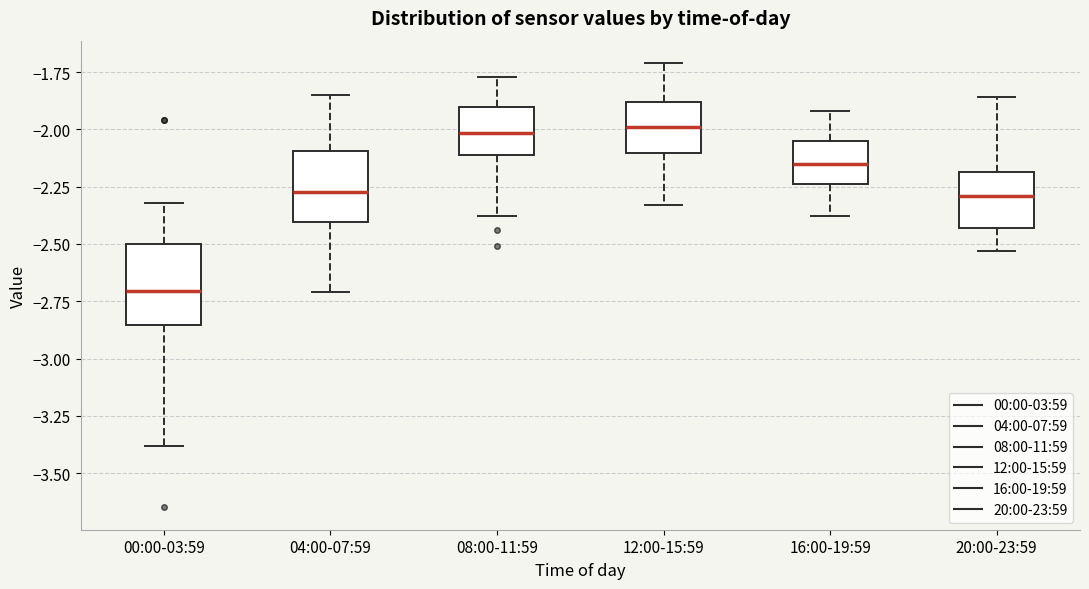

Reading left to right, transcribe this box plot: for each box, give where its median line is, the range the box spans, and where its two whiskers end, as read against the y-axis. The values are not printed on the chart, so give them approximately, as read against the axis.

00:00-03:59: median -2.70, box -2.85 to -2.50, whiskers -3.40 to -2.30
04:00-07:59: median -2.25, box -2.40 to -2.10, whiskers -2.70 to -1.85
08:00-11:59: median -2.00, box -2.10 to -1.90, whiskers -2.40 to -1.75
12:00-15:59: median -2.00, box -2.10 to -1.90, whiskers -2.35 to -1.70
16:00-19:59: median -2.15, box -2.25 to -2.05, whiskers -2.40 to -1.90
20:00-23:59: median -2.30, box -2.45 to -2.20, whiskers -2.55 to -1.85